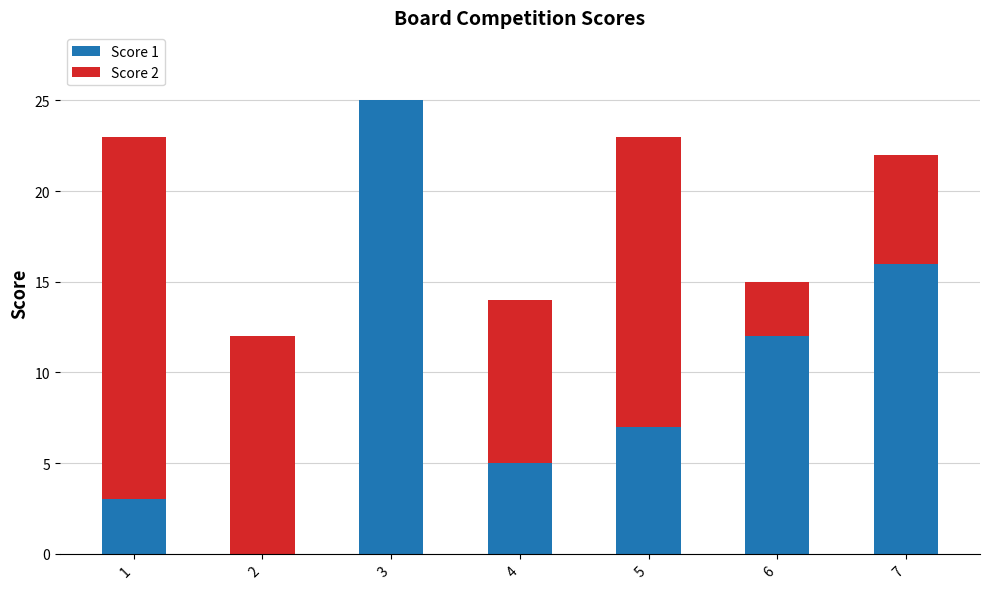

The Score 1 series shows 8 at 3. True or false?

False